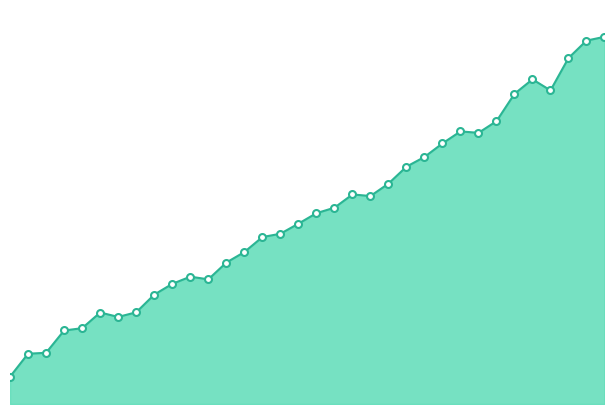

Is this an area chart (filled region under the line)?

Yes